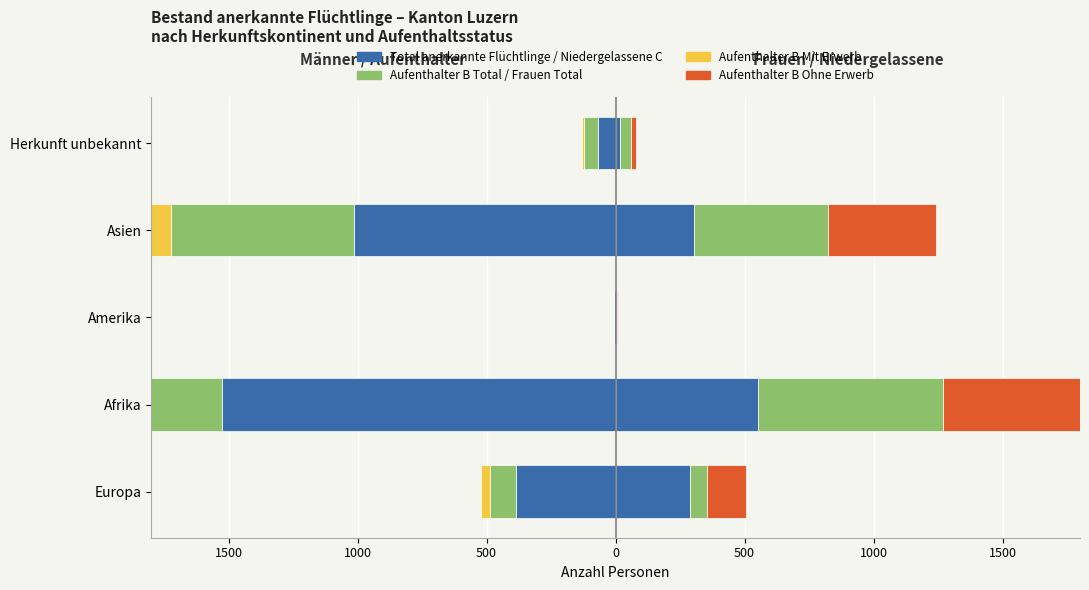

How many values in the Total anerkannte Flüchtlinge series exceed -387?

2